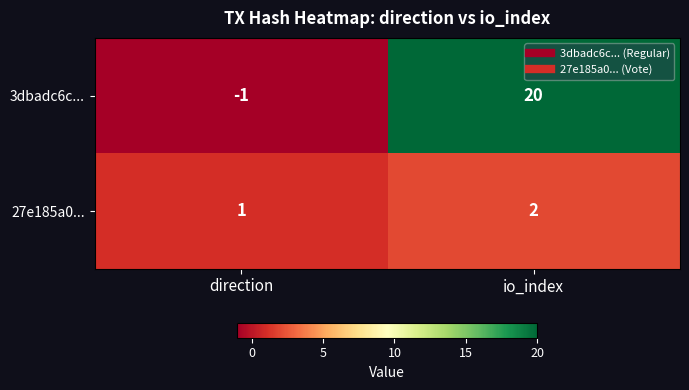

What is the sum of all 3dbadc6c... values?

19